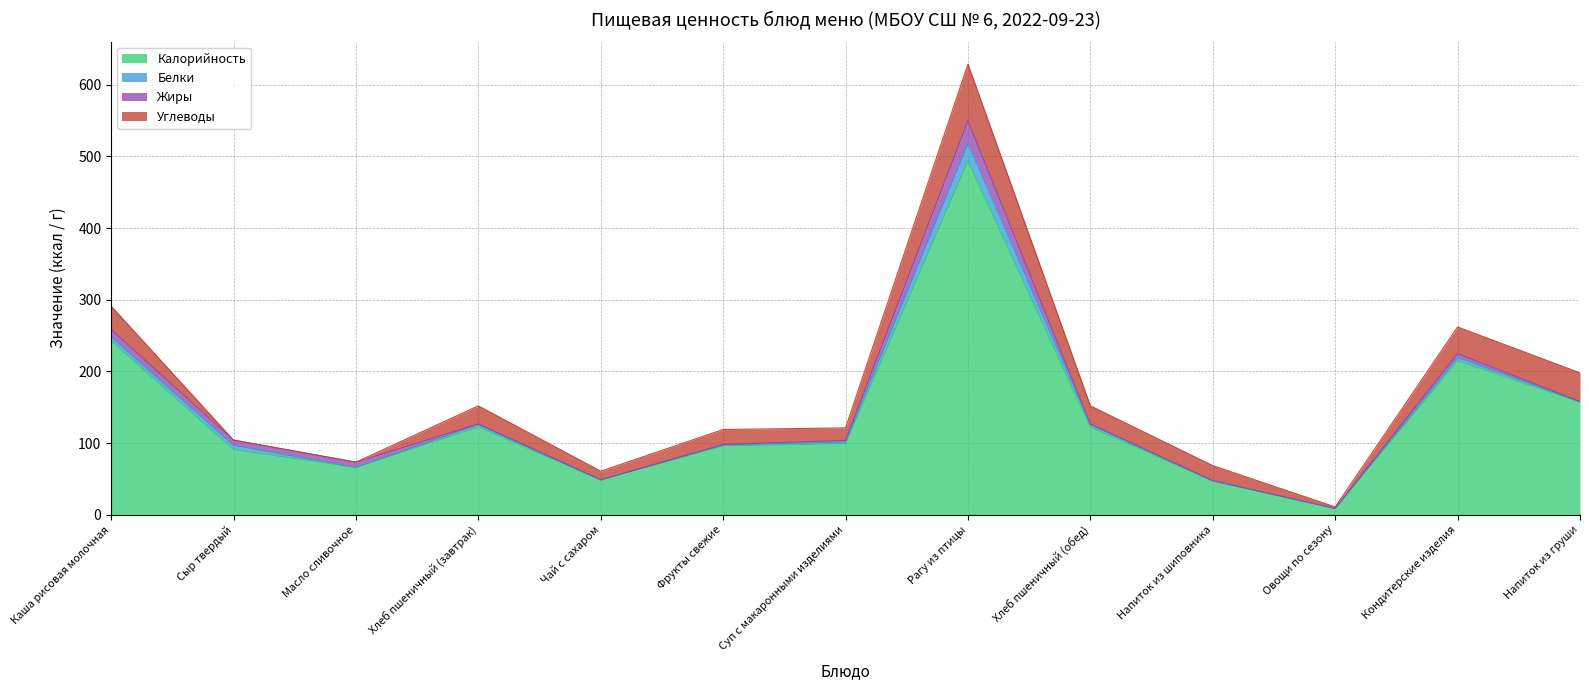

What is the label of the 6th point from the right?

Рагу из птицы